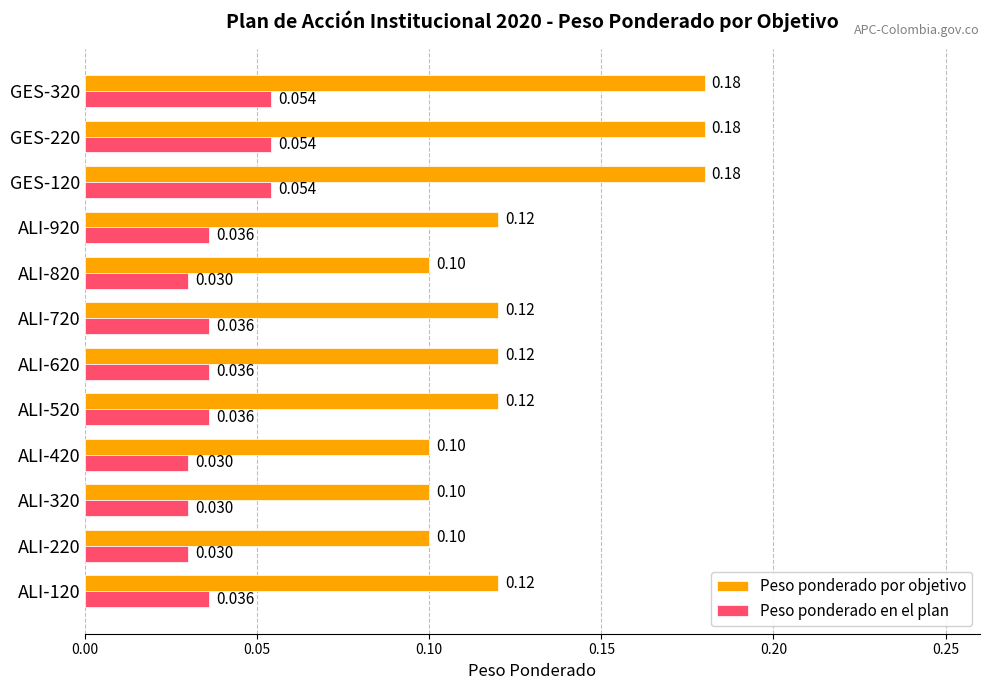

Which series has the largest range (max minus min)?

Peso ponderado por objetivo